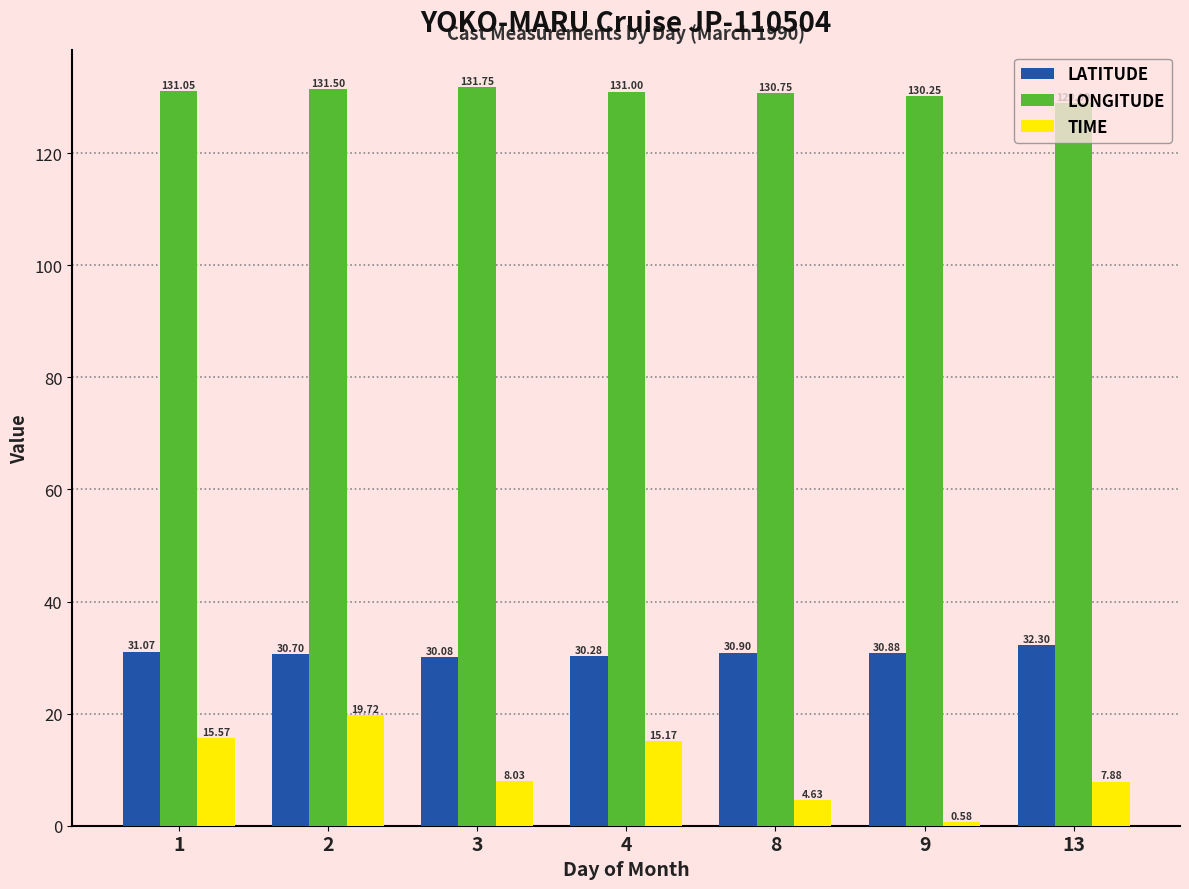

Which category has the lowest value in the LATITUDE series?

3